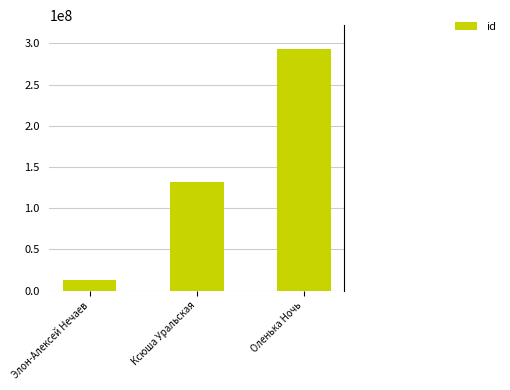

What is the smallest value displayed?

13152368